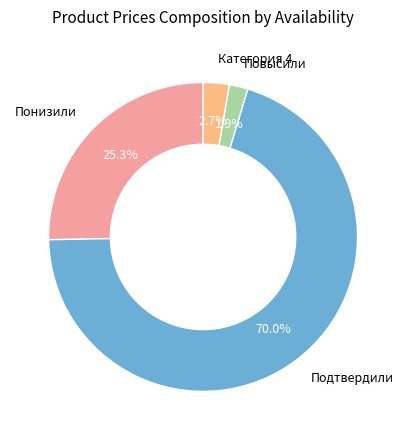

Which slice is the smallest?

Повысили